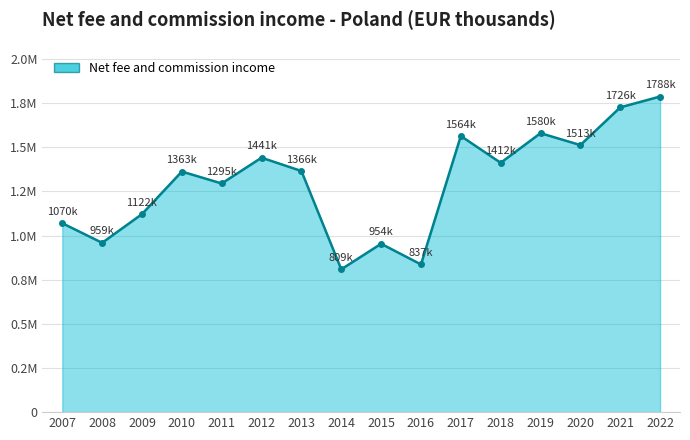

How many points are higher than both their immediate neighbors (excluding endpoints)?

5